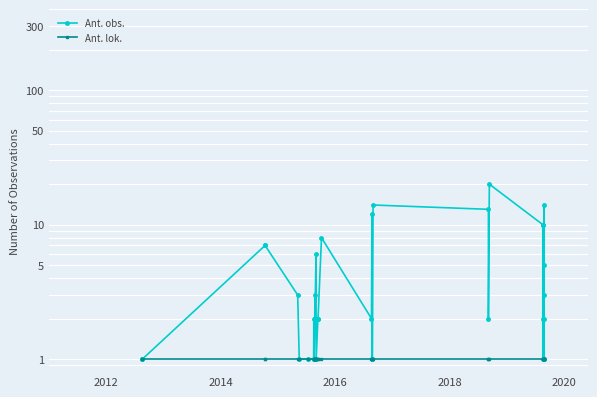

What is the sum of all Ant. lok. values?

40